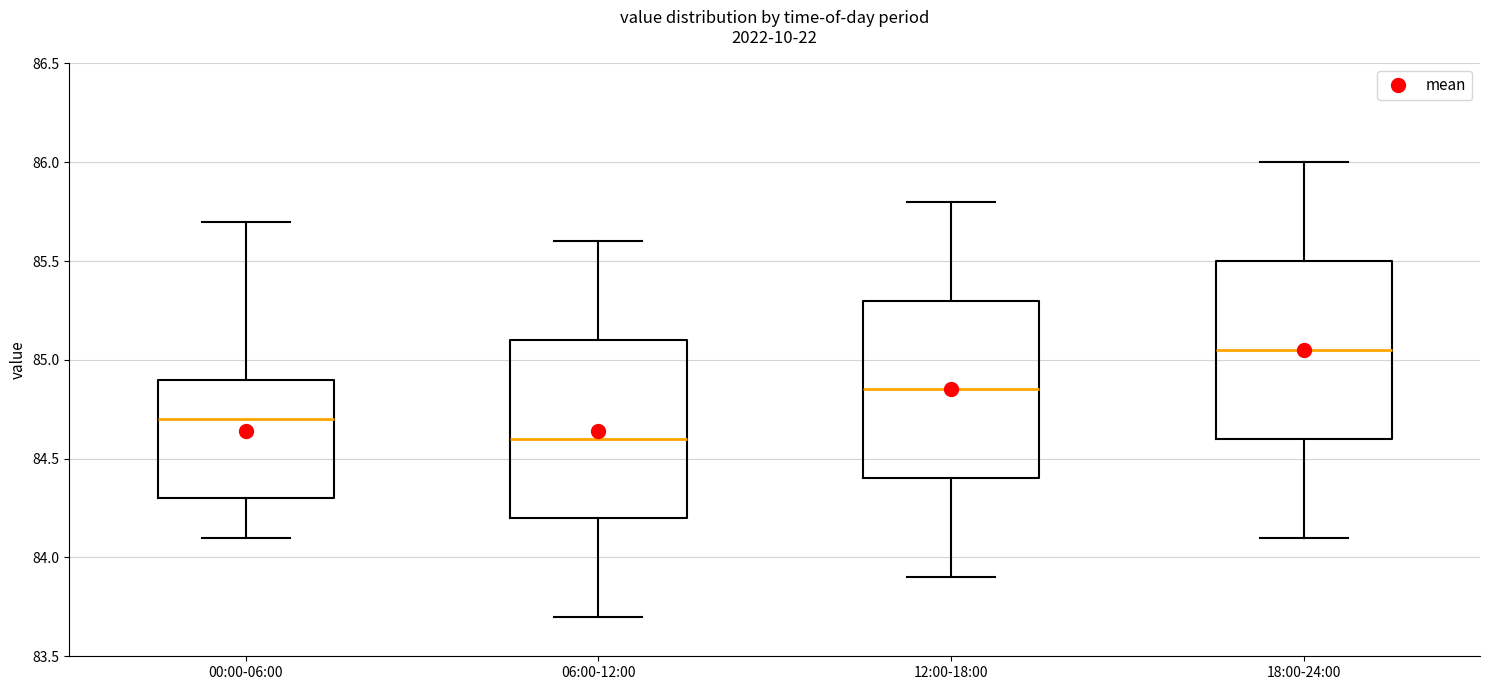

Where does the lower whisker of the box for 00:00-06:00 end on the y-axis? The values are not printed on the chart, so give them approximately, as read against the axis.

84.10